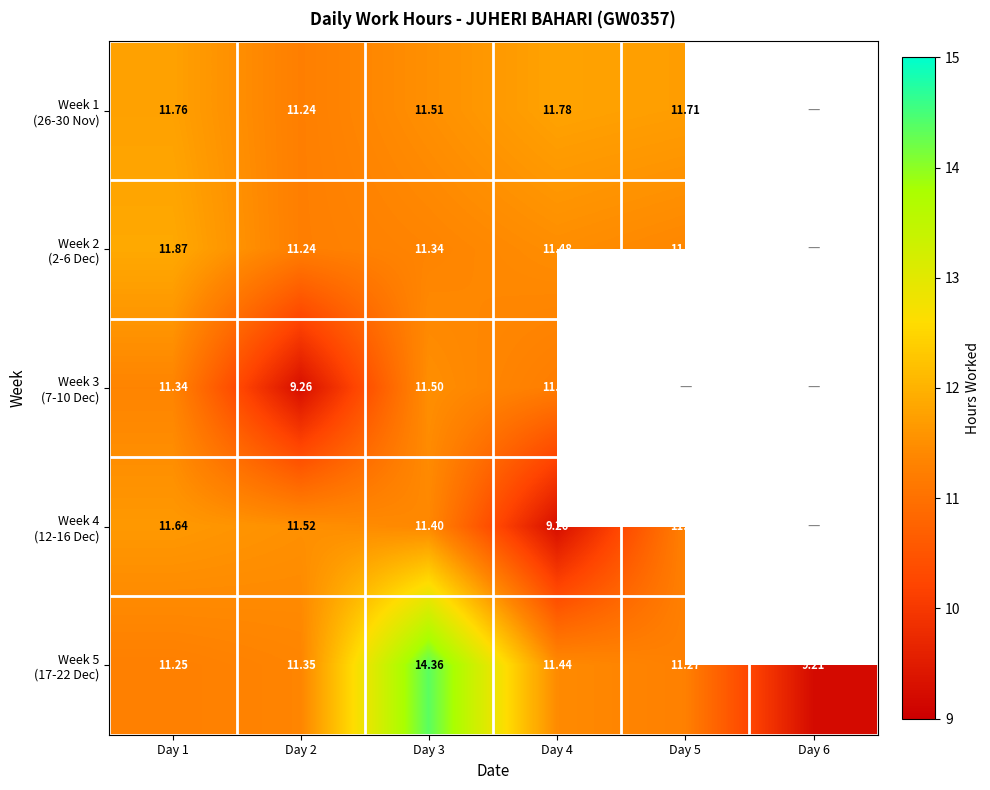

At which category is the sum across all series the highest?

Day 3